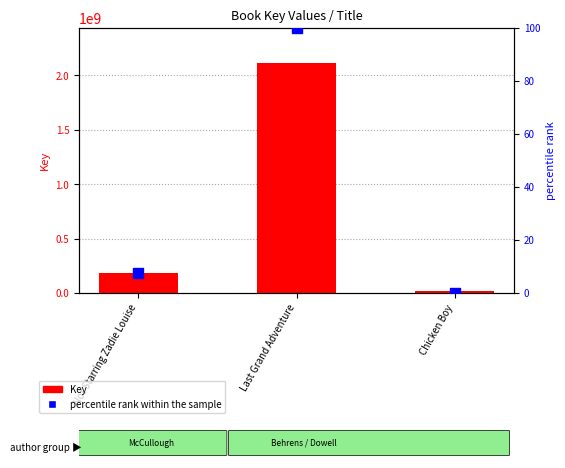

Which series has the widest spread of Y values?

Key